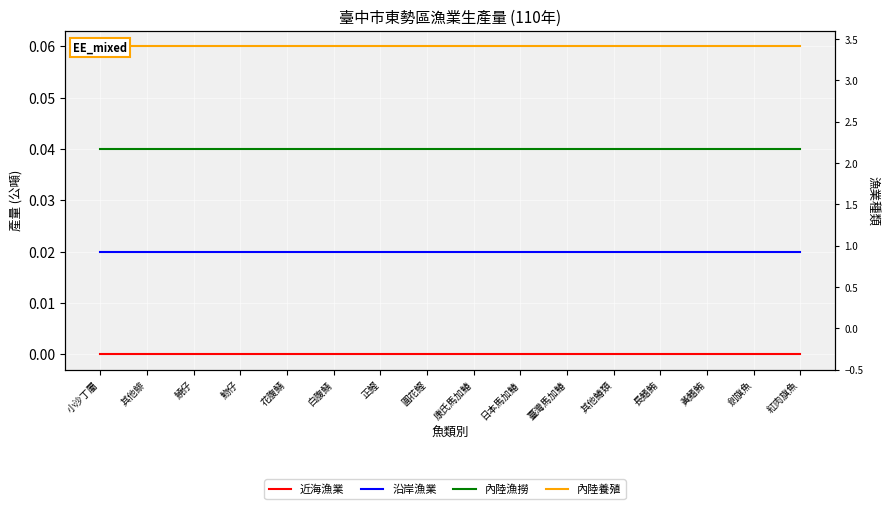

Between 正鰹 and 黃鰭鮪, which series saw the biggest shift?

近海漁業